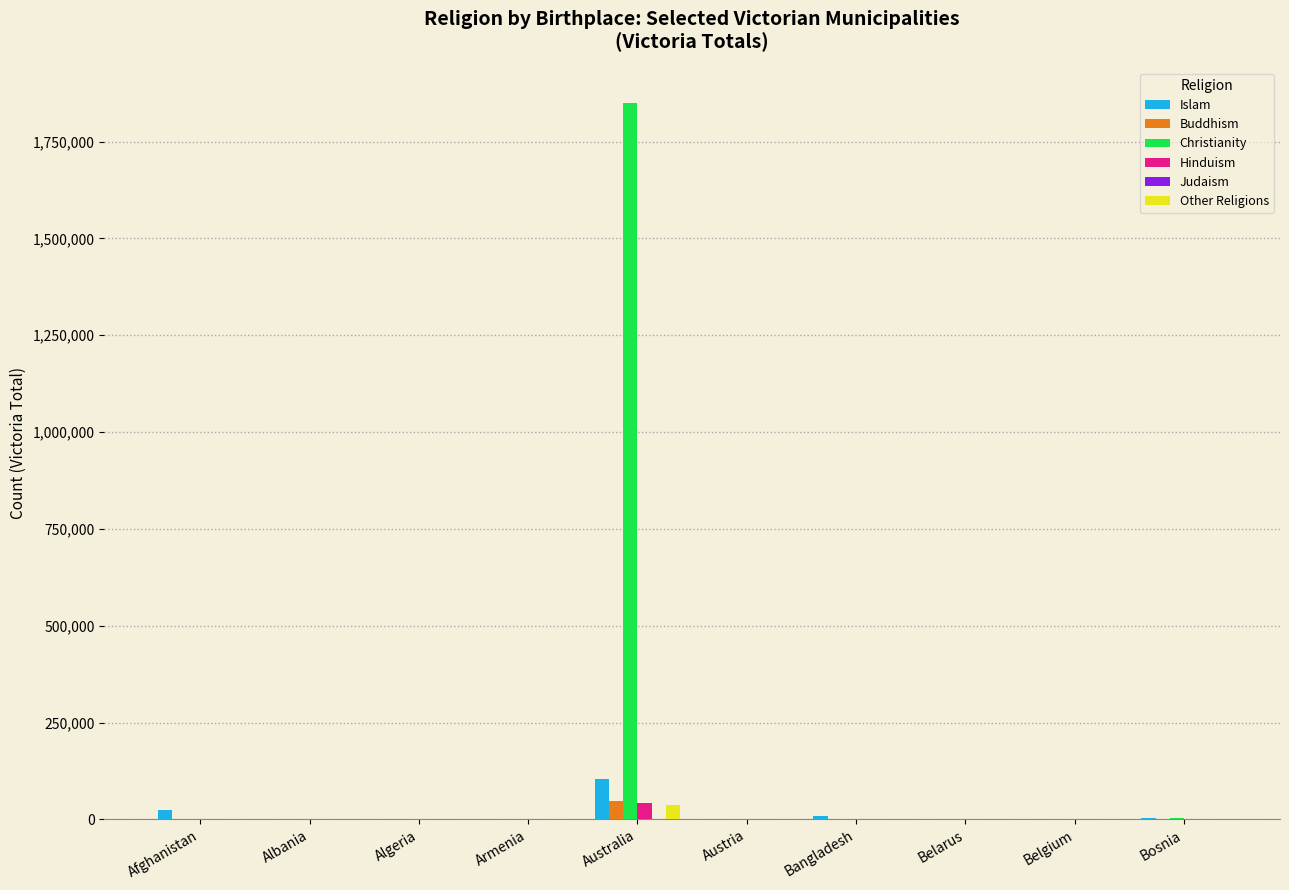

At which category does the chart reach its peak across all series?

Australia